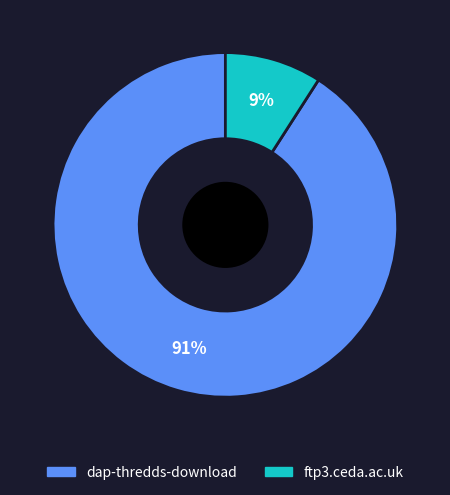

Count the number of slices in the pie.

2